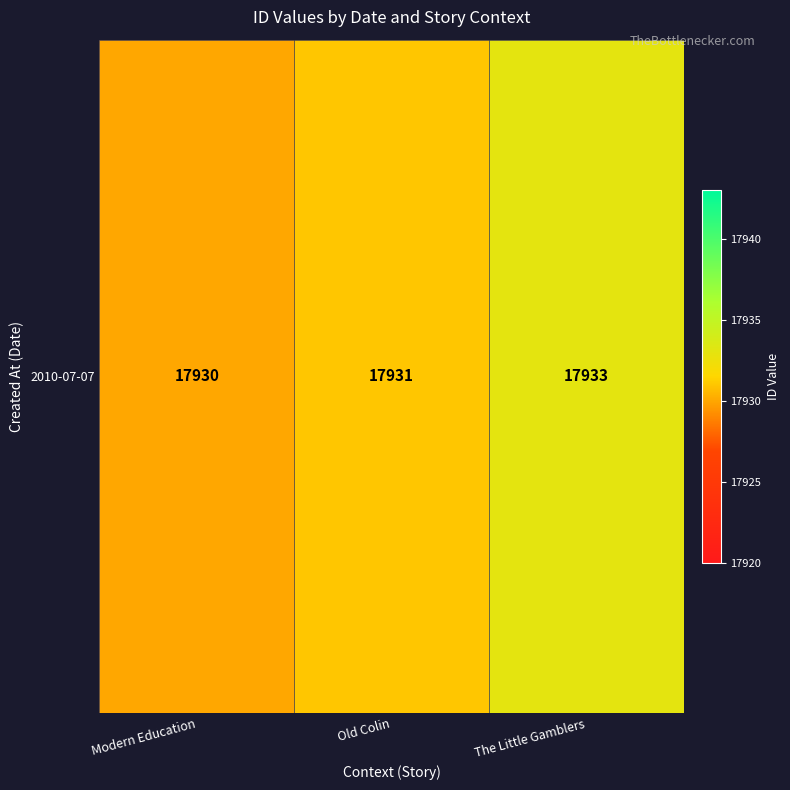

What is the approximate value at Old Colin?

17931